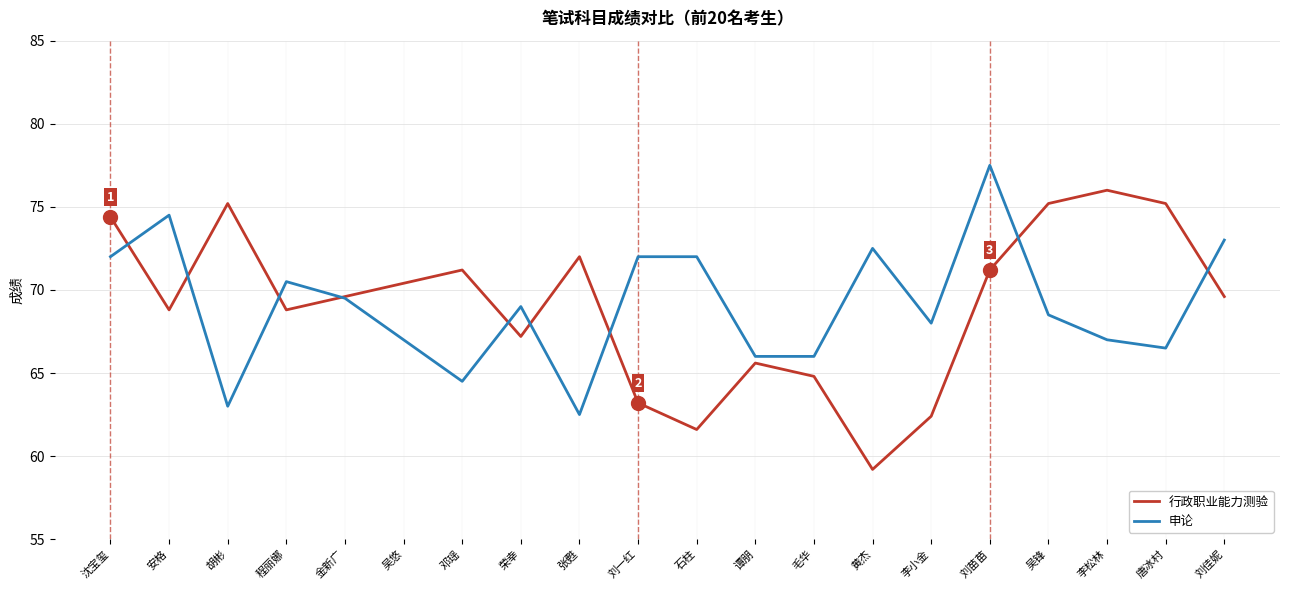

True or false: 行政职业能力测验 has more than 1 interior local peaks.

True